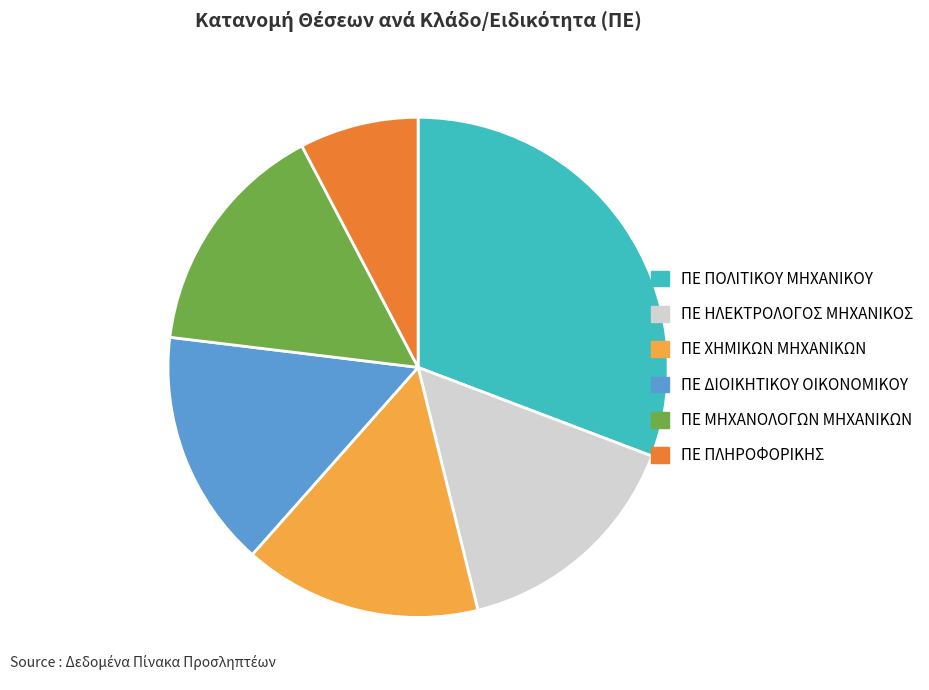

What is the largest slice in the pie chart?

ΠΕ ΠΟΛΙΤΙΚΟΥ ΜΗΧΑΝΙΚΟΥ